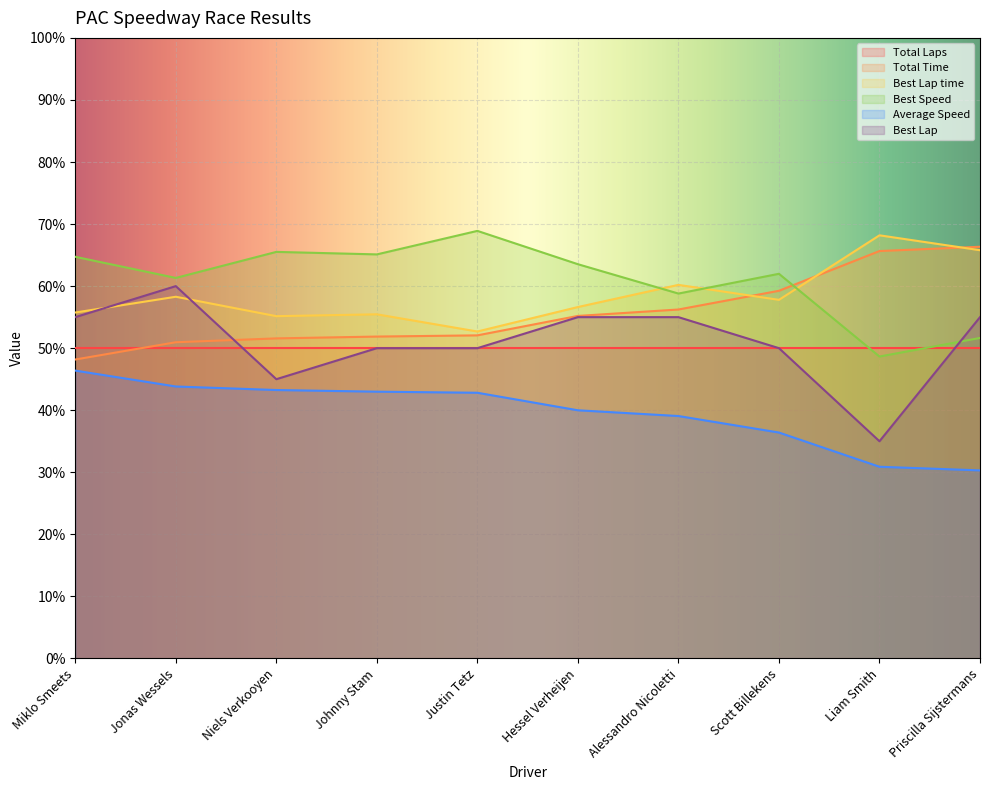

Is it true that Average Speed equals 12.2 at Priscilla Sijstermans?

False